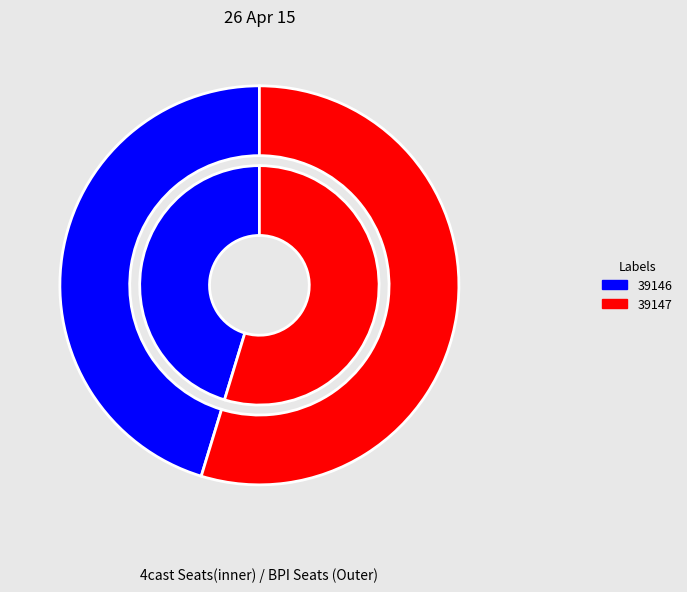

To the nearest percent, what portion does 39147 represent?

55%